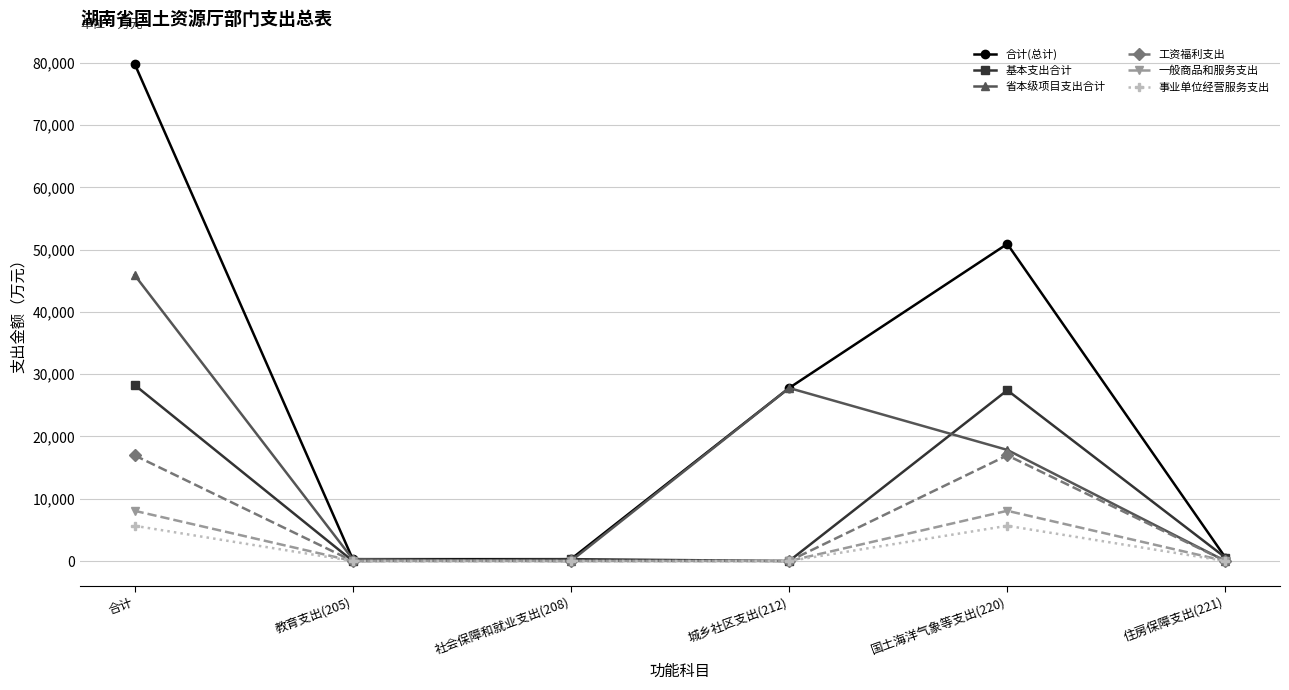

True or false: 工资福利支出 has more than 2 interior local peaks.

False